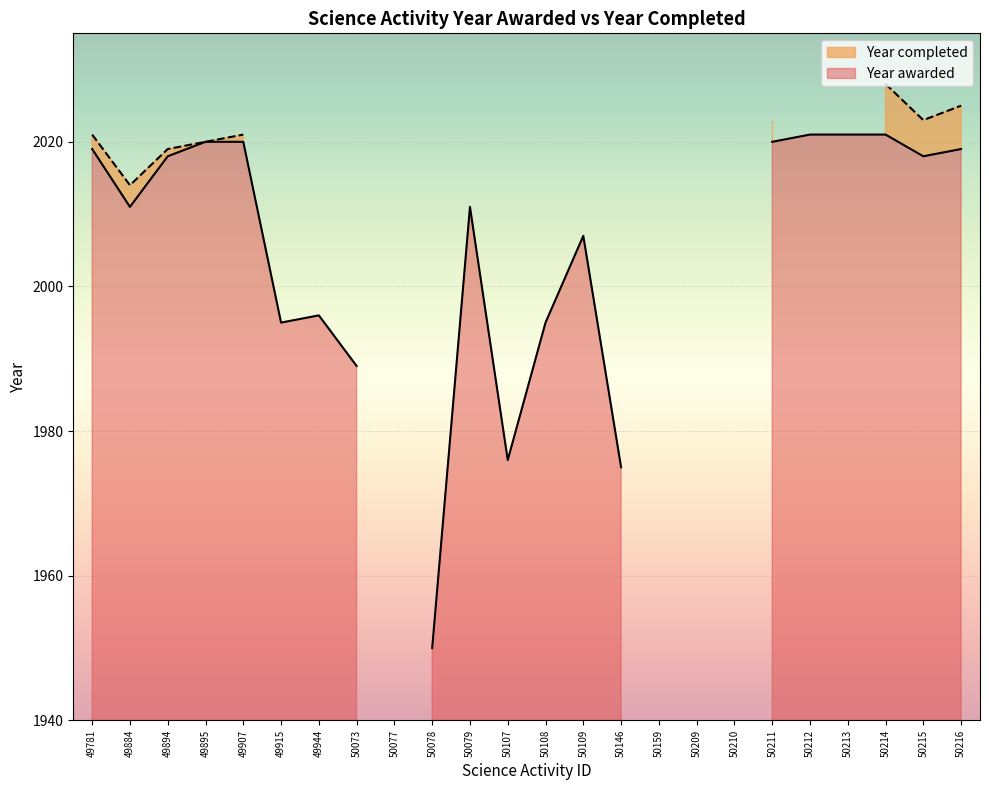

Reading left to right, list all the values displayed in this chart.

Year awarded: 2019	2011	2018	2020	2020	1995	1996	1989	0	1950	2011	1976	1995	2007	1975	0	0	0	2020	2021	2021	2021	2018	2019
Year completed: 2021	2014	2019	2020	2021	0	0	0	0	0	0	0	0	0	0	0	0	0	2023	0	0	2028	2023	2025